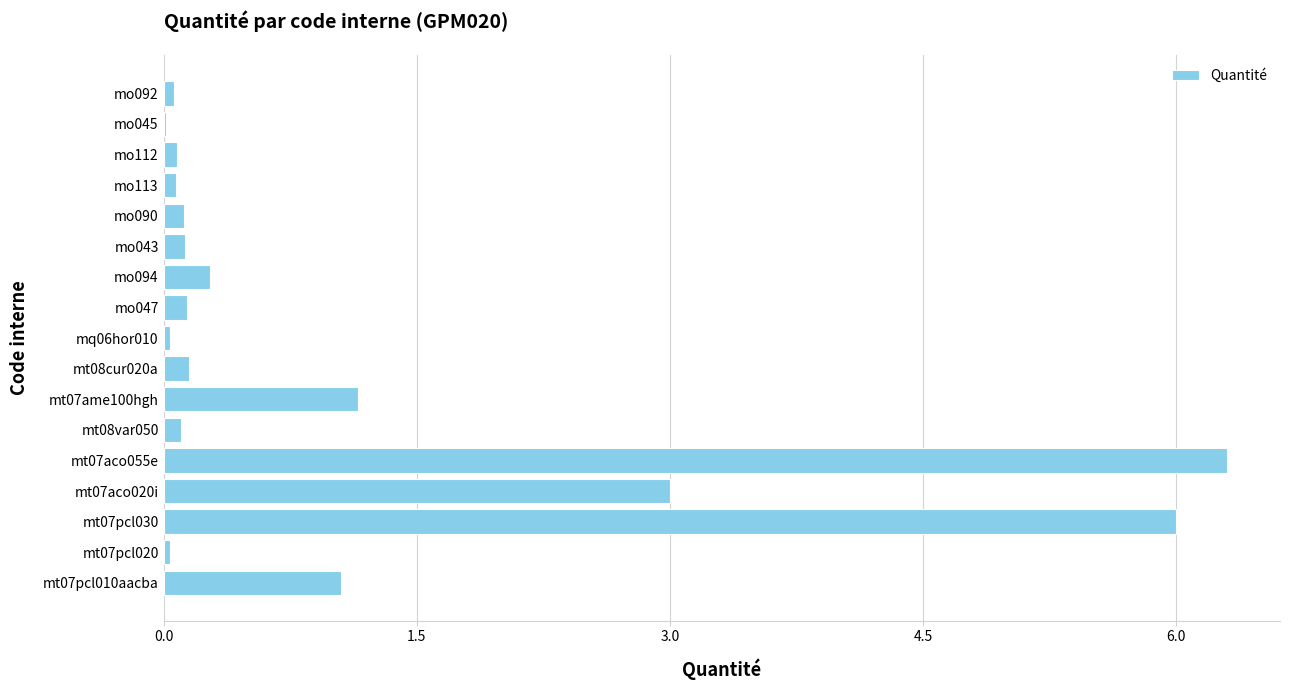

Which has a higher value, mt07ame100hgh or mt07pcl030?

mt07pcl030